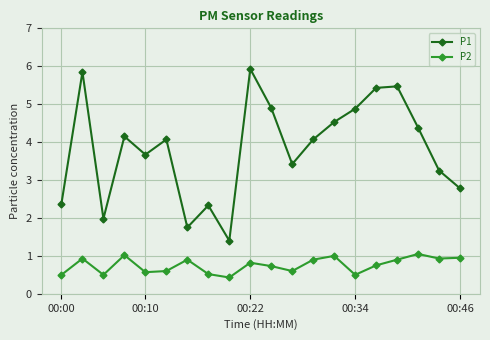

Which series has the largest range (max minus min)?

P1